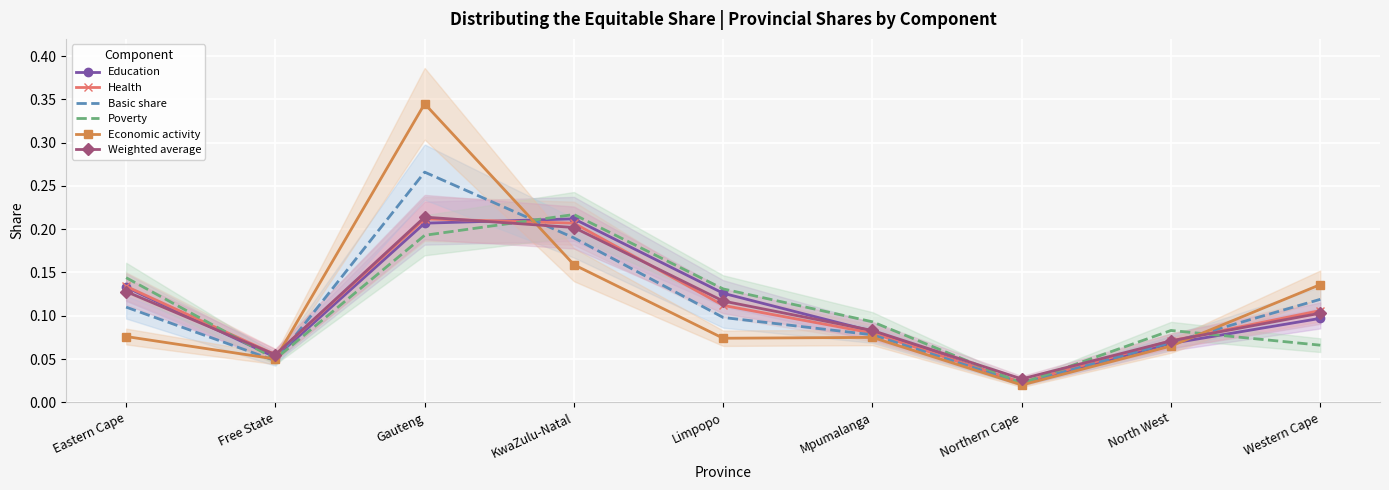

What value does the Health series have at Western Cape?

0.1